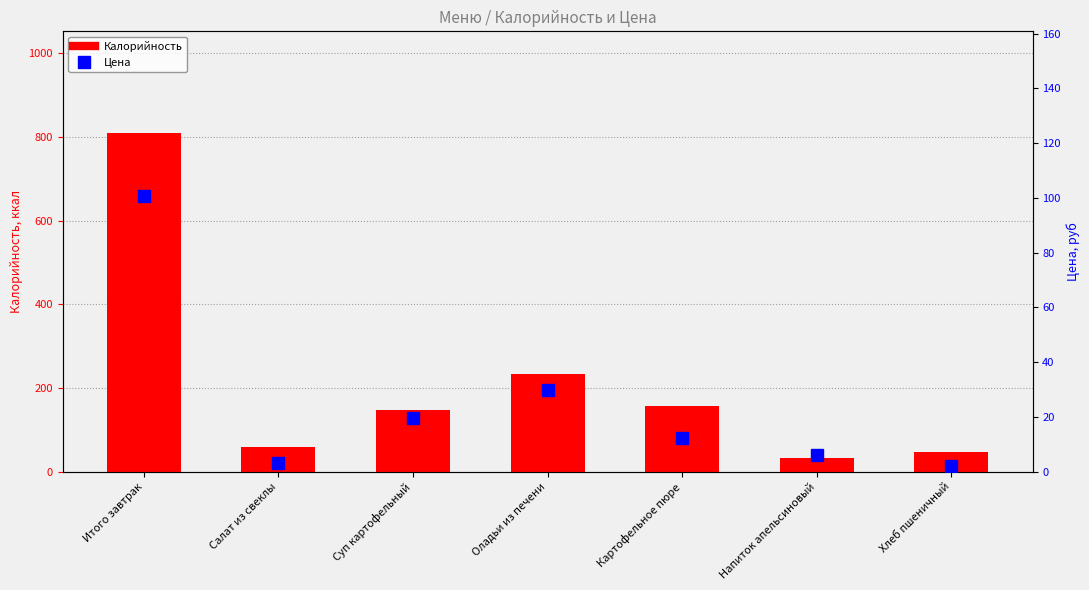

What is the label of the 1st bar from the right?

Хлеб пшеничный